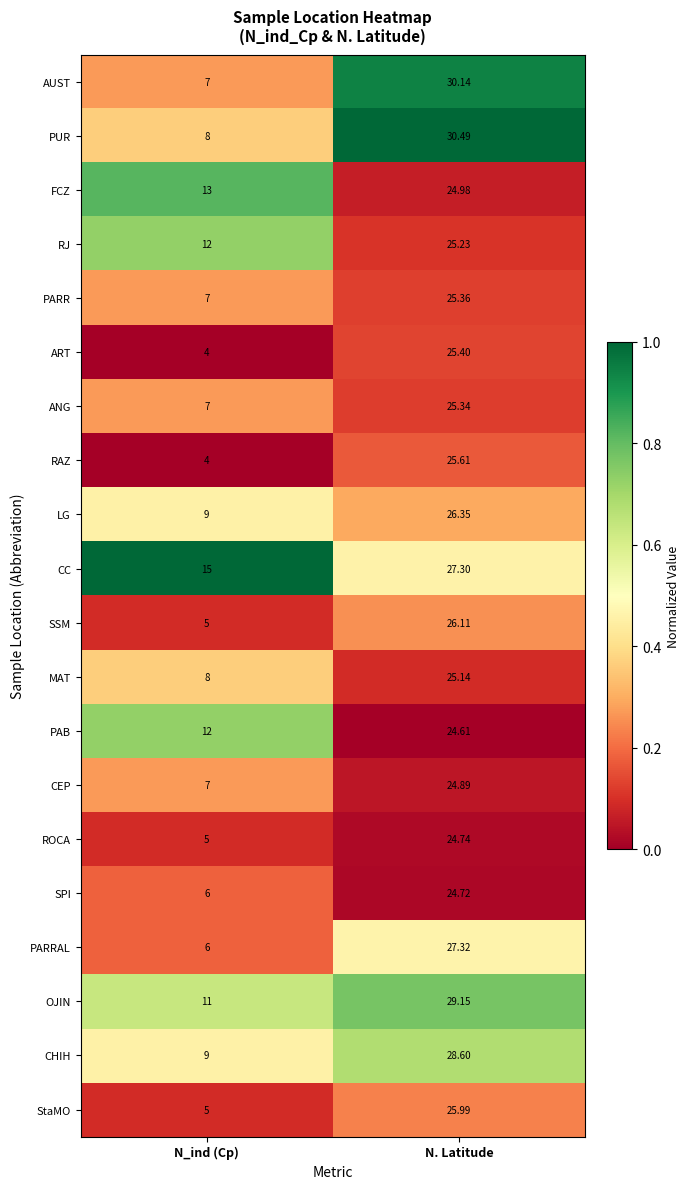

List the labels in order of RAZ value, smallest first.

N_ind (Cp), N. Latitude